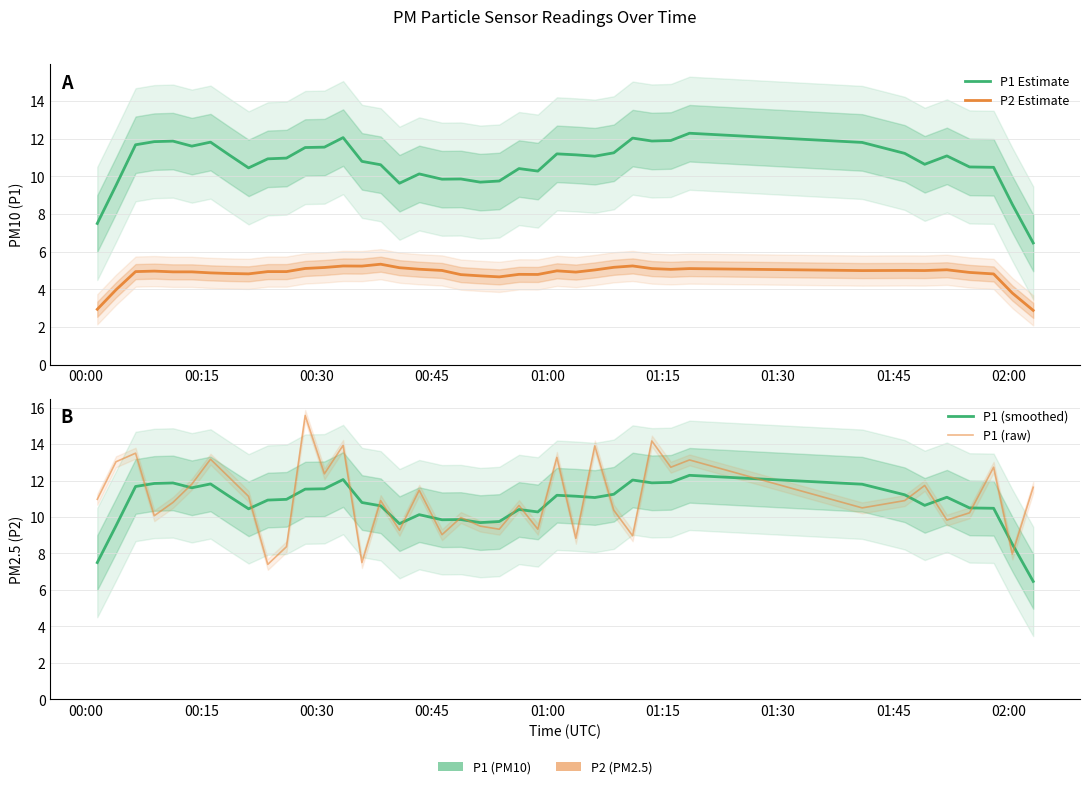

Is the value of P1 (smoothed) at 00:15 greater than the value of P1 Estimate at 19?

No